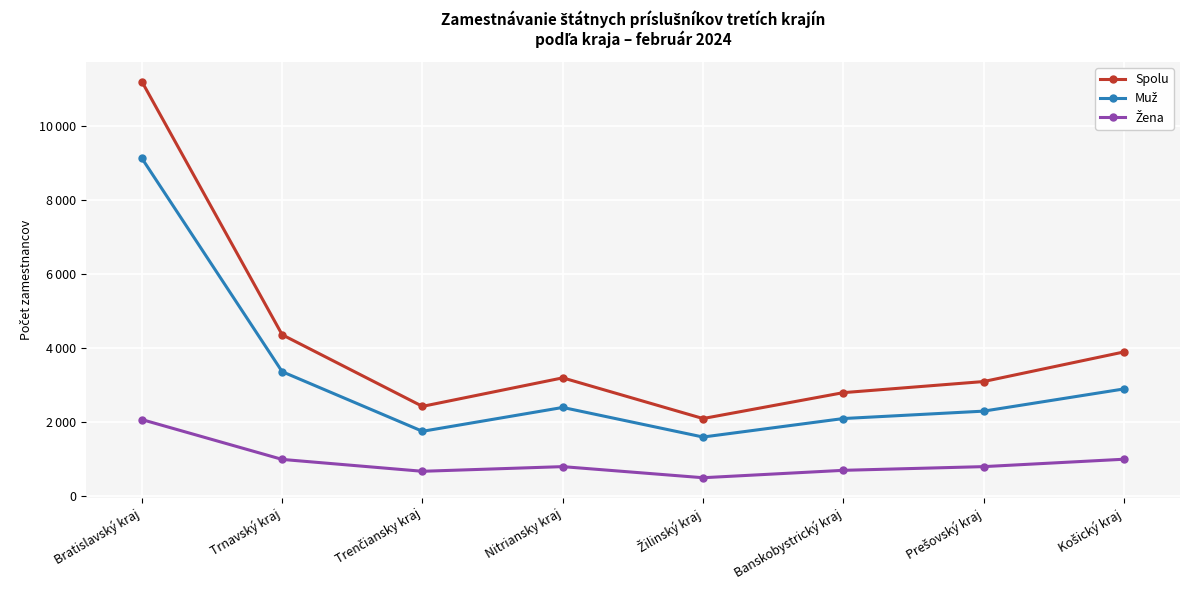

What is the sum of the Žena values at Trnavský kraj and Bratislavský kraj?

3067